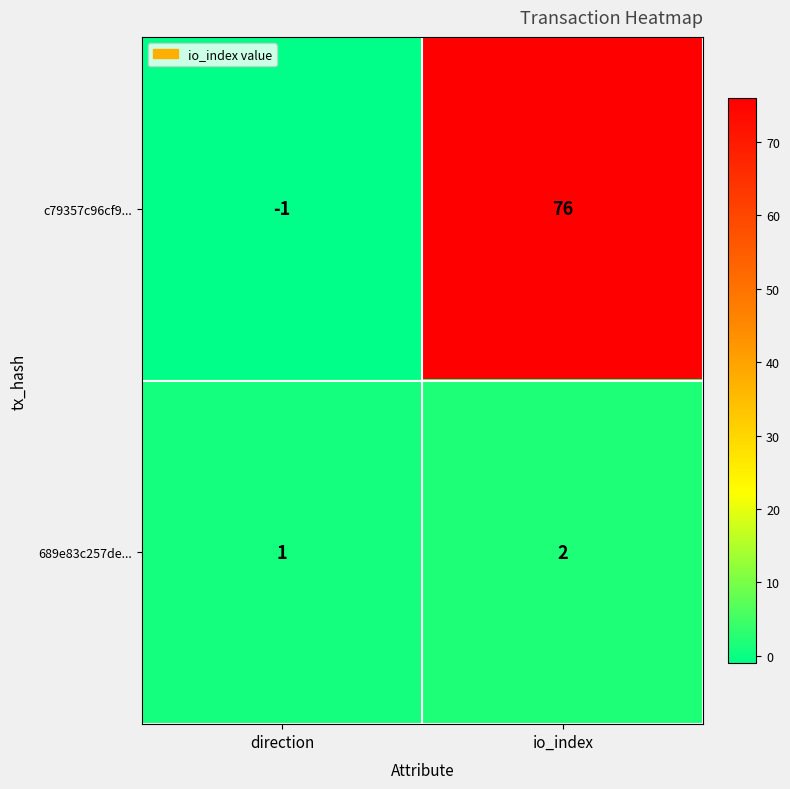

Rank the series at io_index from lowest to highest value.

689e83c257de..., c79357c96cf9...